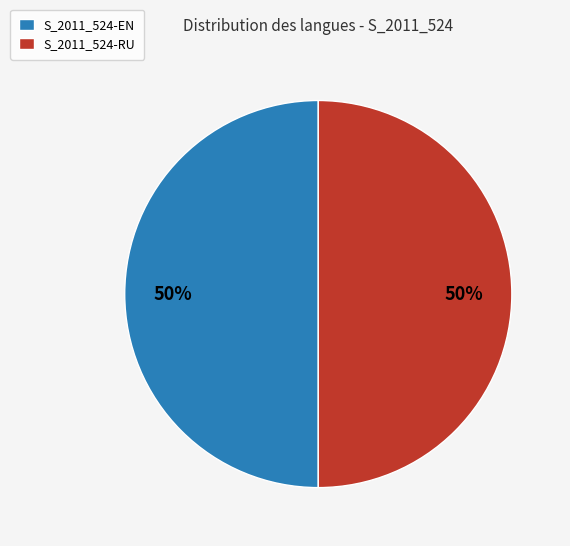

Count the number of slices in the pie.

2